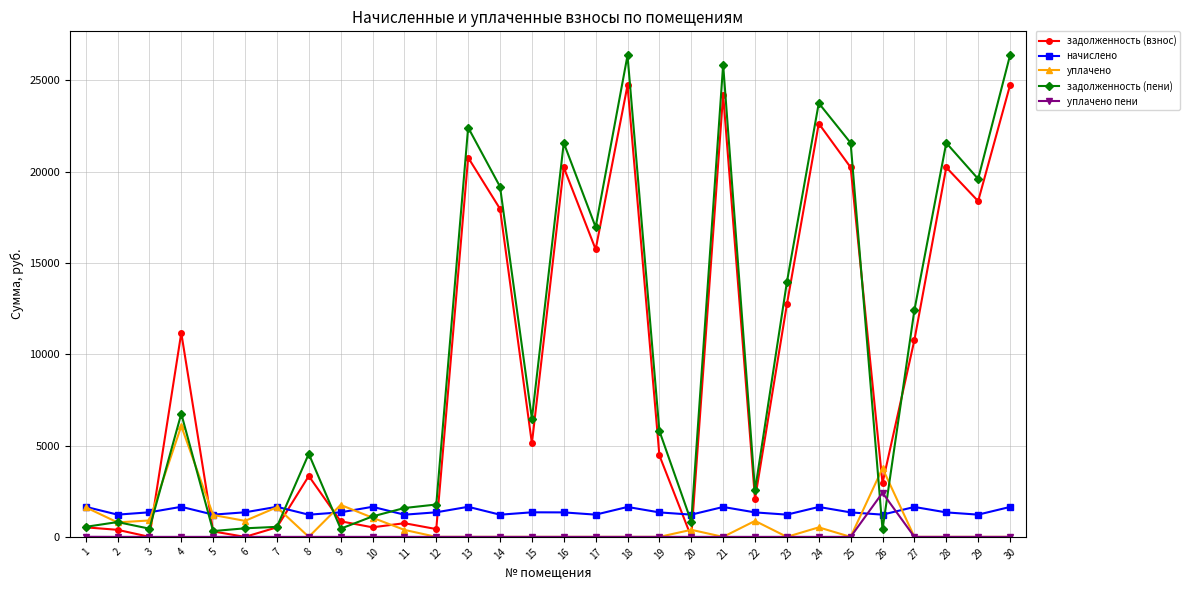

After their last crossing, which series has the higher values: начислено or уплачено?

начислено